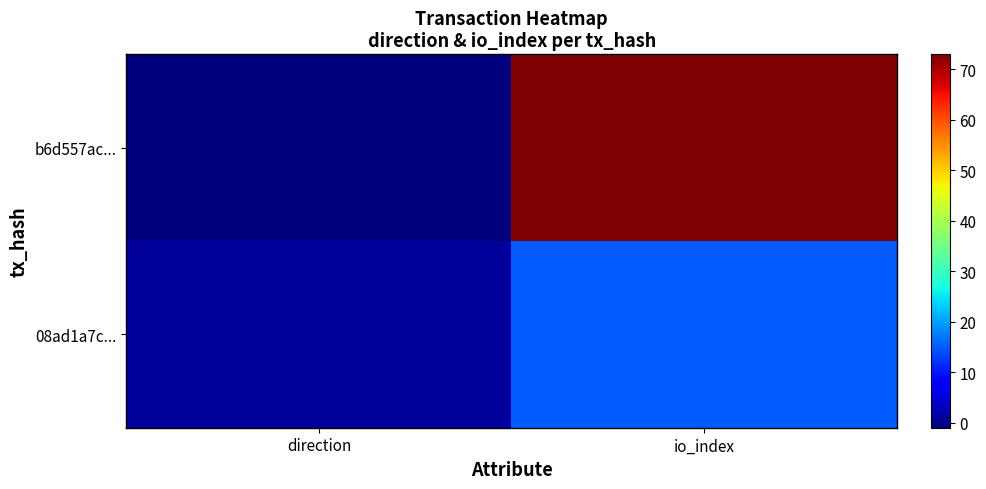

Reading left to right, what are all the values shown in this chart?

b6d557ac...: direction=-1	io_index=73
08ad1a7c...: direction=1	io_index=15